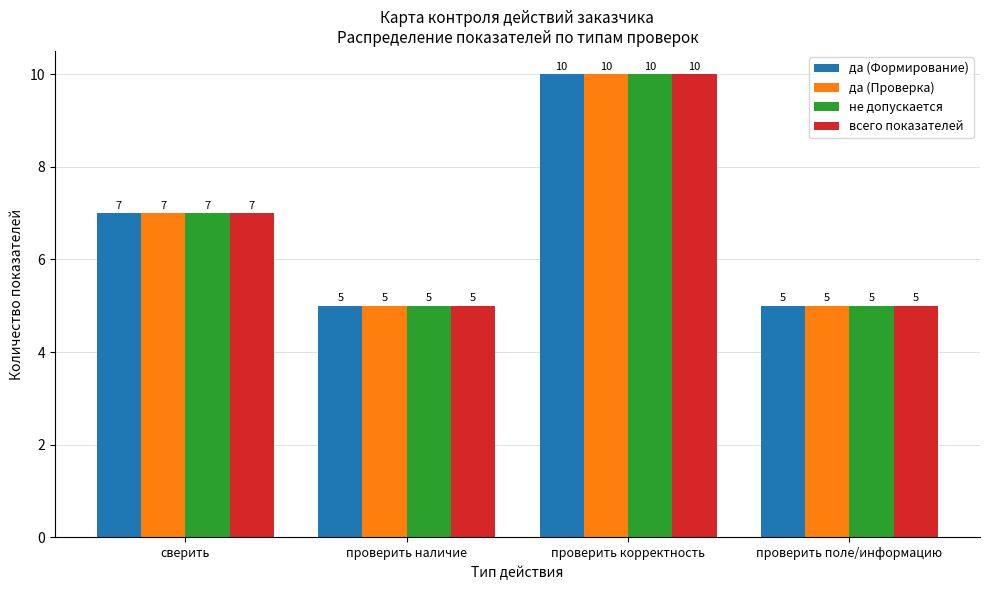

Are the bars grouped side by side (vs. stacked)?

Yes